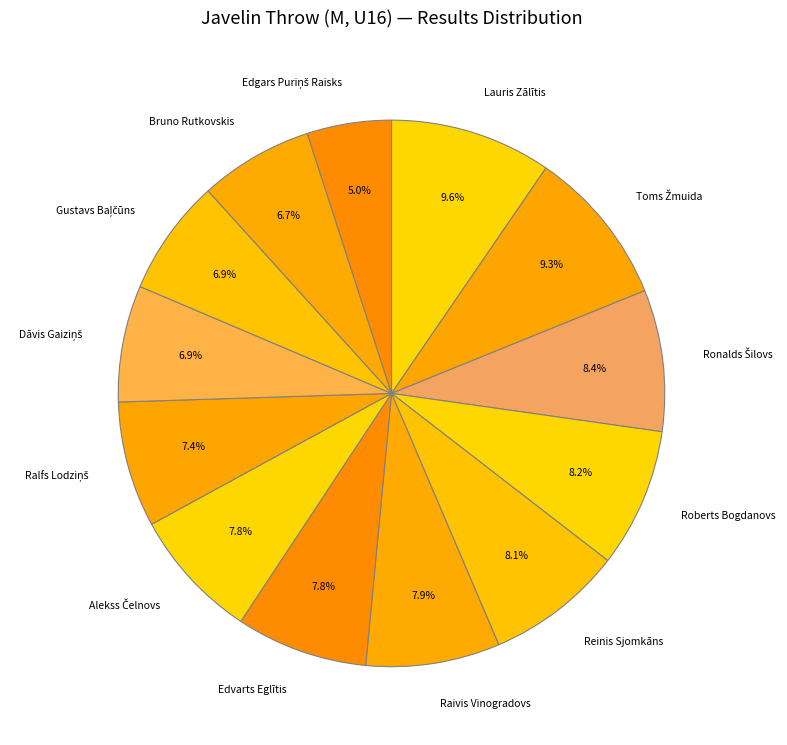

How much of the chart is everything except Roberts Bogdanovs?

91.8%